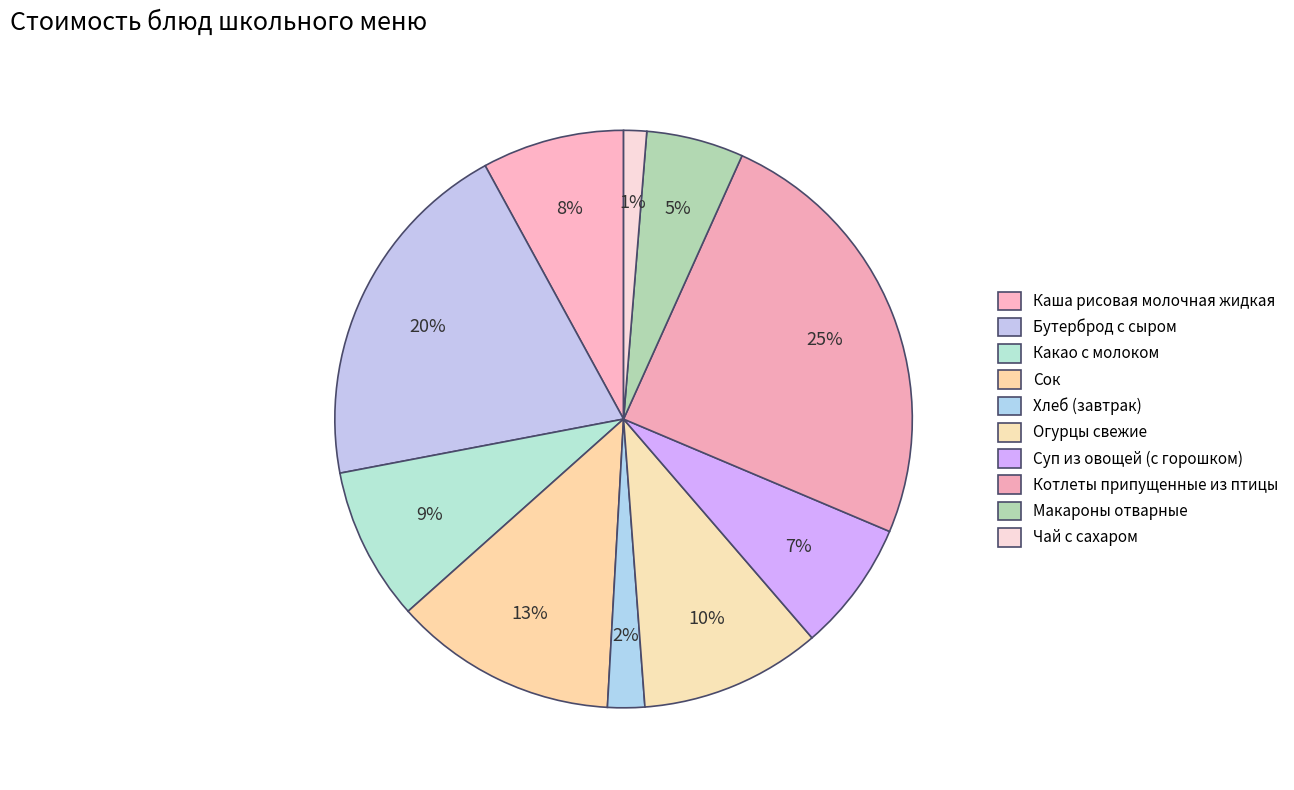

How many slices are in this pie chart?

10